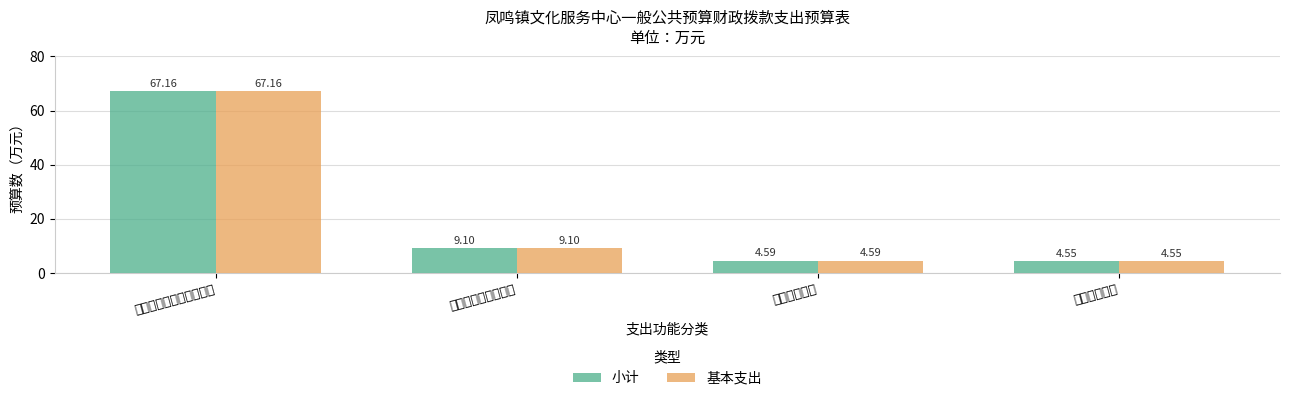

At which category does the chart reach its minimum across all series?

住房保障支出